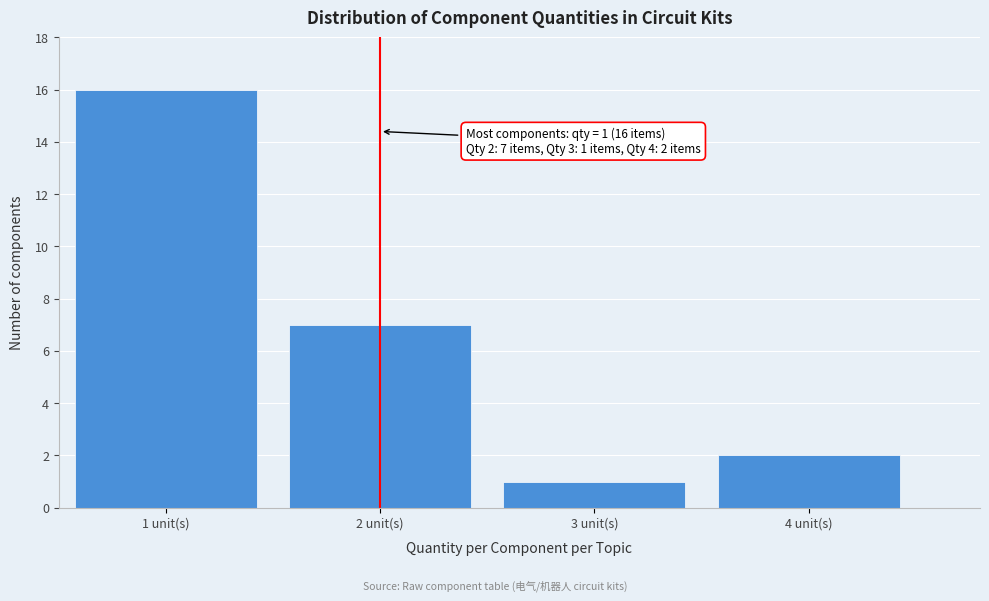

Reading left to right, what are all the values shown in this chart?

1 unit(s)=16	2 unit(s)=7	3 unit(s)=1	4 unit(s)=2